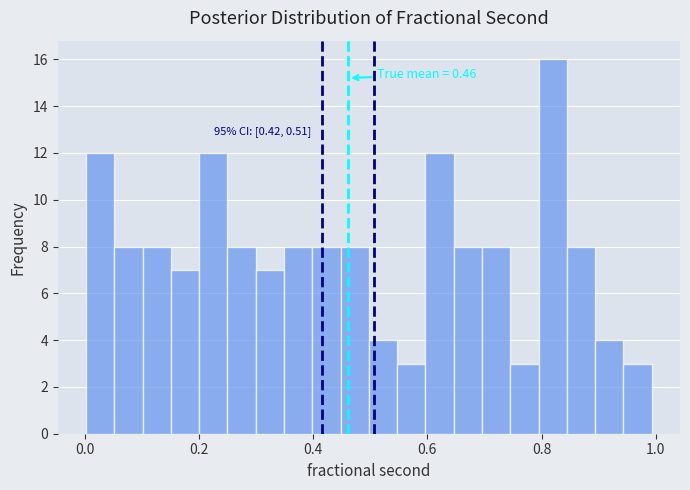

Around what value on the x-axis is the tallest bar? Give the approximate position of its centre, as read against the axis.

0.82